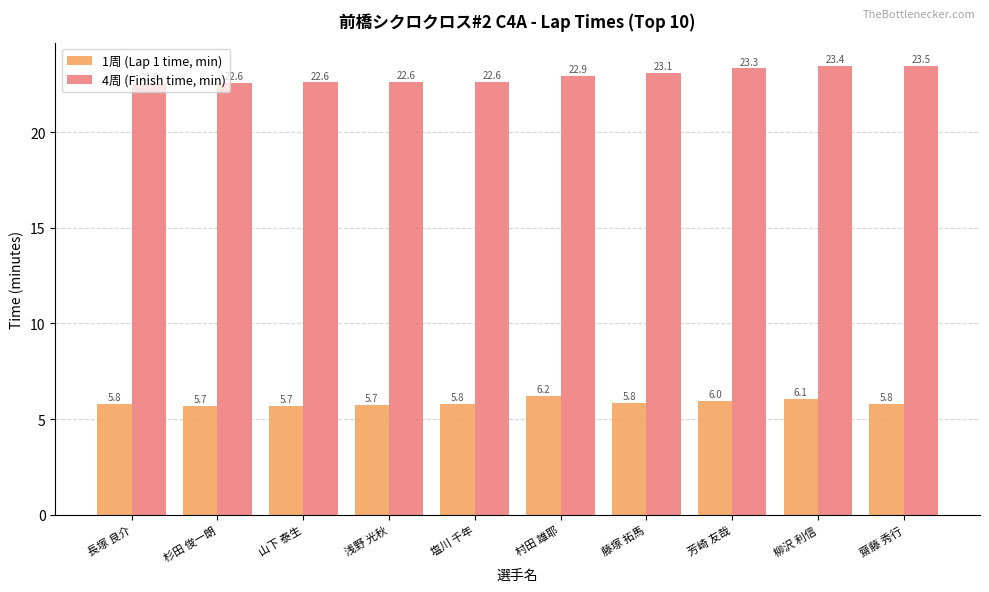

How many categories are shown in the chart?

10